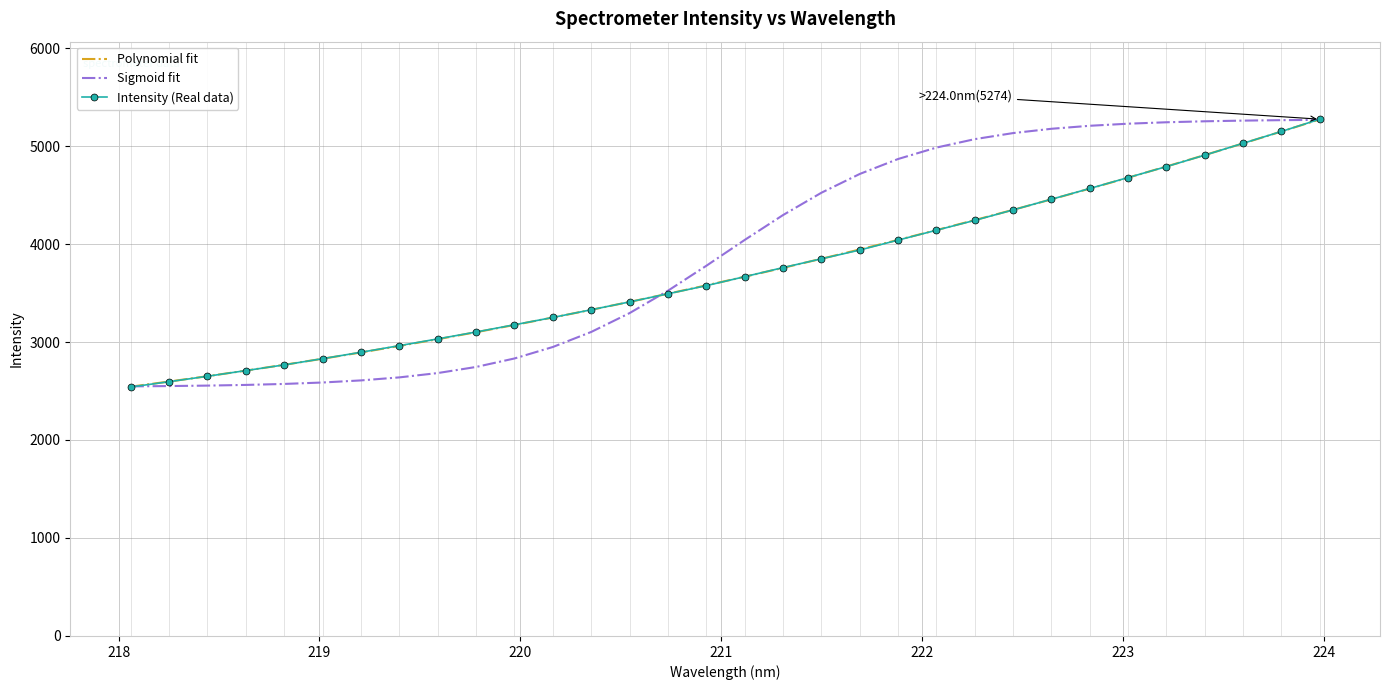

What is the maximum value for Intensity (Real data)?

5274.0